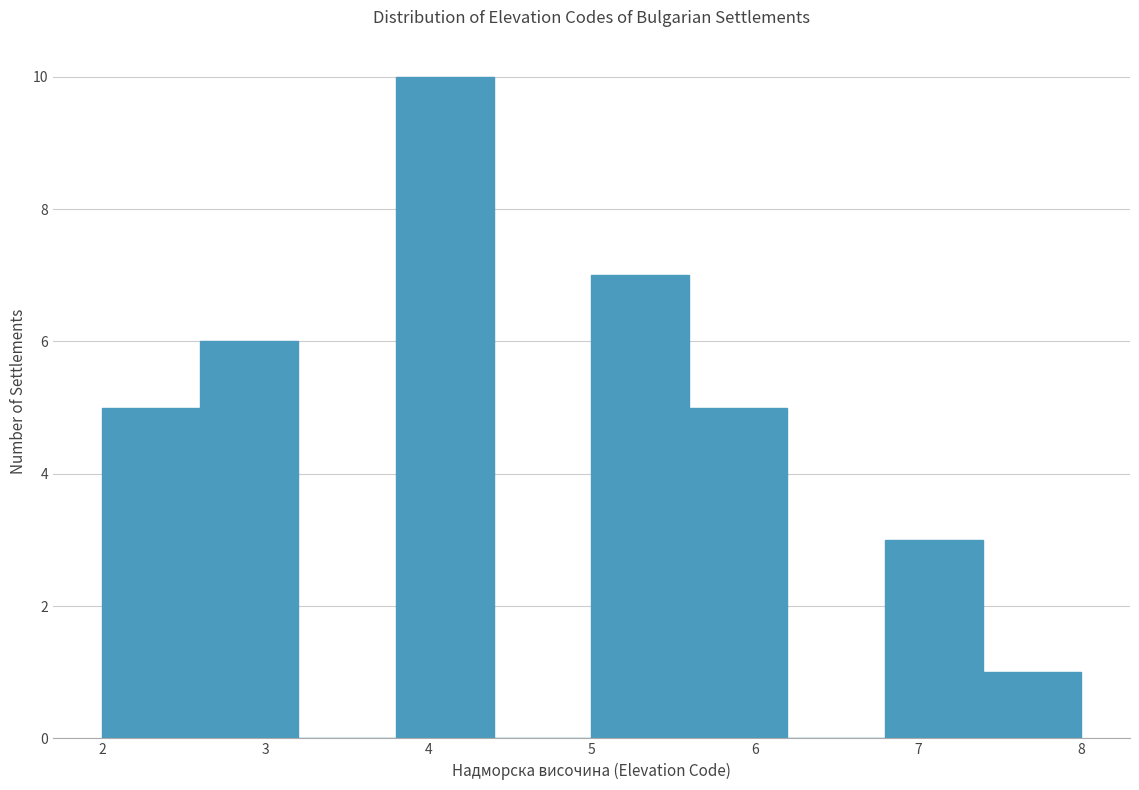

Reading left to right, list every bar in this chart as the range it spans on the x-axis followed by its height. The values are not printed on the chart, so give them approximately, as read against the axis.

2.0 to 2.6: 5
2.6 to 3.2: 6
3.2 to 3.8: 0
3.8 to 4.4: 10
4.4 to 5.0: 0
5.0 to 5.6: 7
5.6 to 6.2: 5
6.2 to 6.8: 0
6.8 to 7.4: 3
7.4 to 8.0: 1